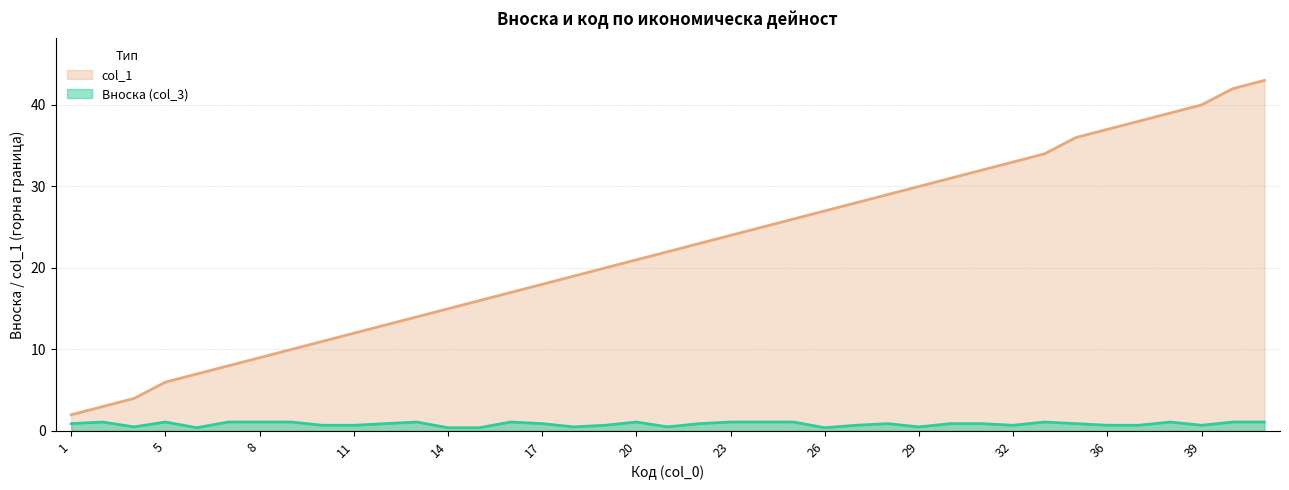

How many distinct data groups are displayed?

2